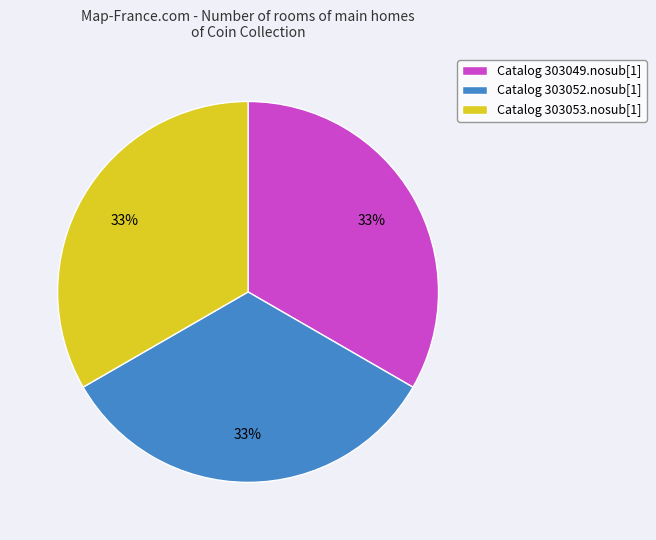

Is Catalog 303053.nosub[1] the majority of the pie?

No